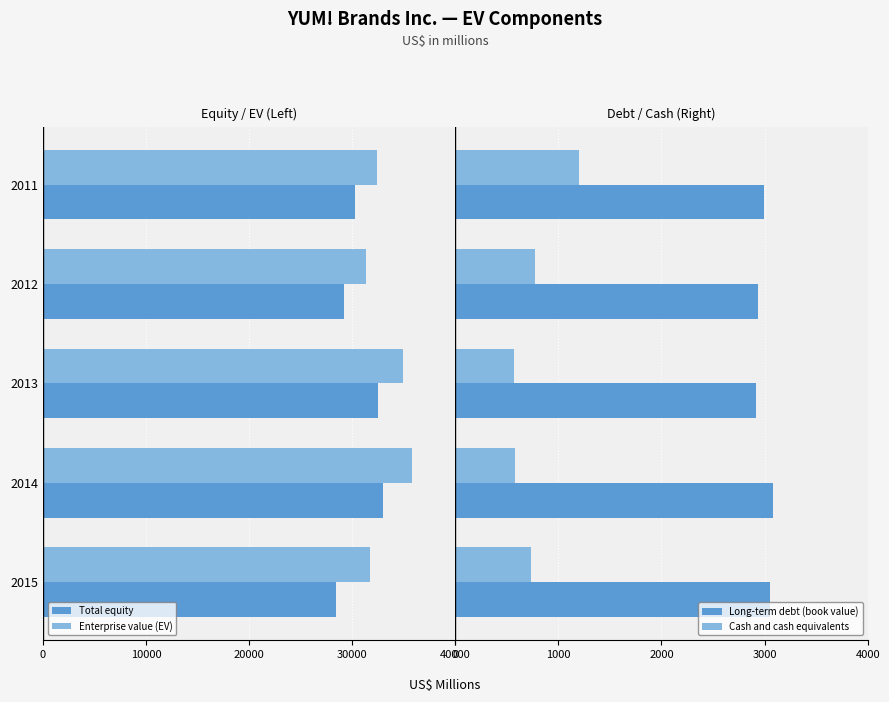

What is the maximum value for Cash and cash equivalents?

1198